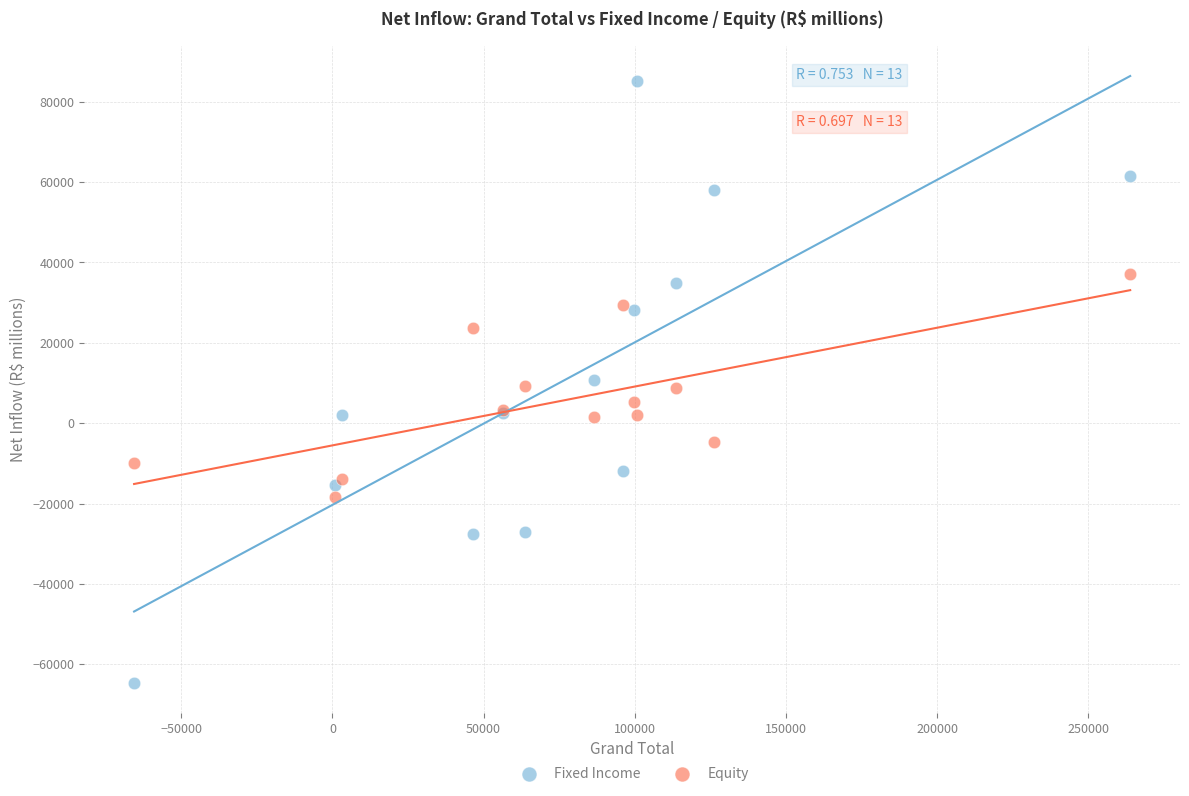

Which series has the widest spread of Y values?

Fixed Income